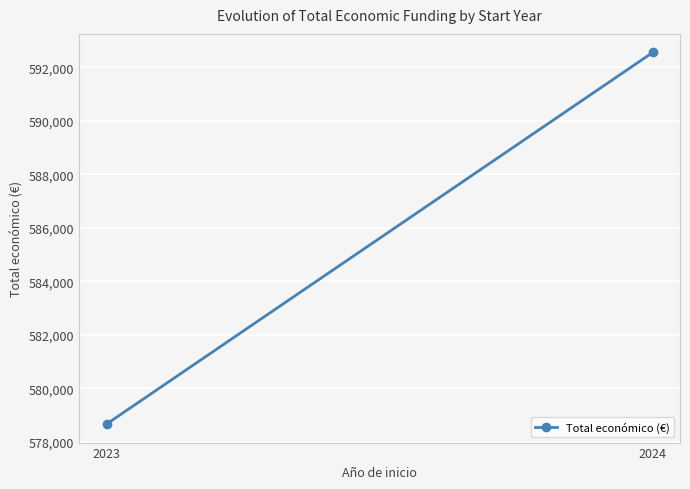

Which has a higher value, 2024 or 2023?

2024